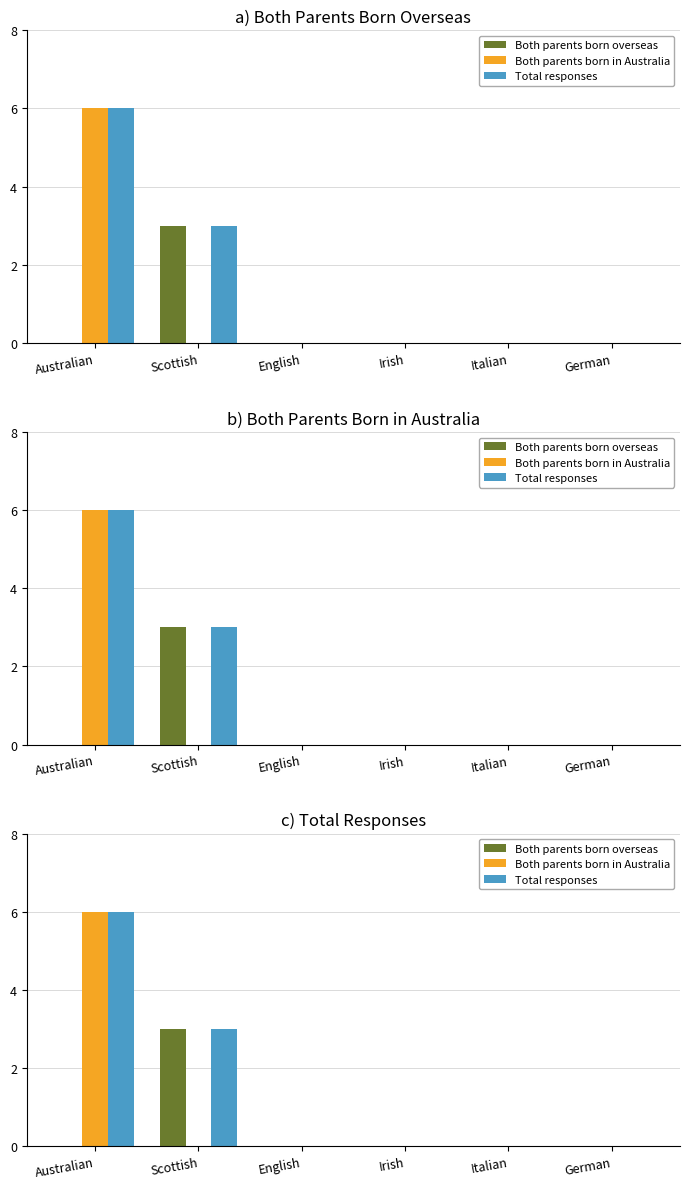

Reading left to right, list all the values displayed in this chart.

Both parents born overseas: 0	3	0	0	0	0
Both parents born in Australia: 6	0	0	0	0	0
Total responses: 6	3	0	0	0	0